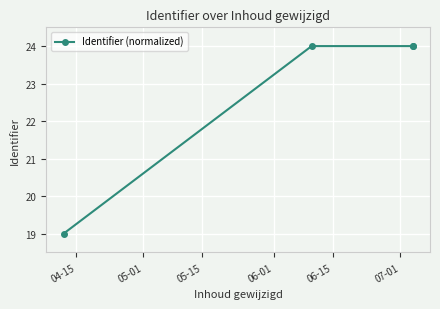

True or false: there are more than 0 points higher than both neighbors.

True